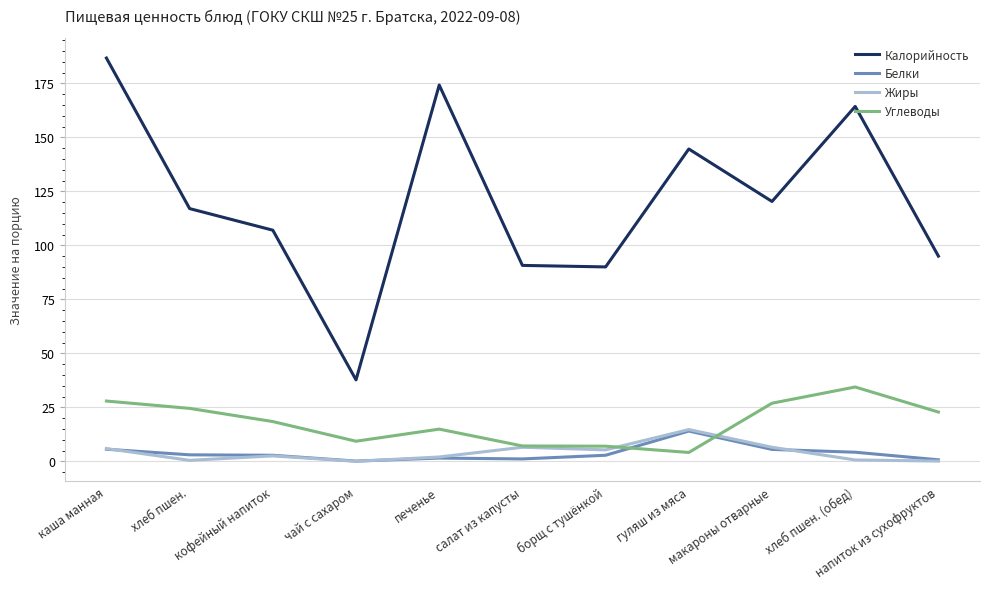

What is the difference between the highest and lowest values at каша манная?

181.1